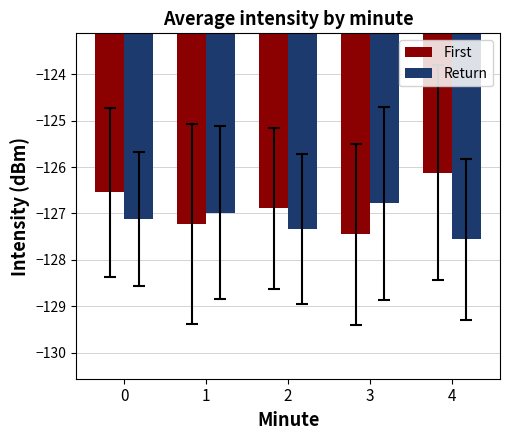

Rank the categories by Return value from lowest to highest.

4, 2, 0, 1, 3